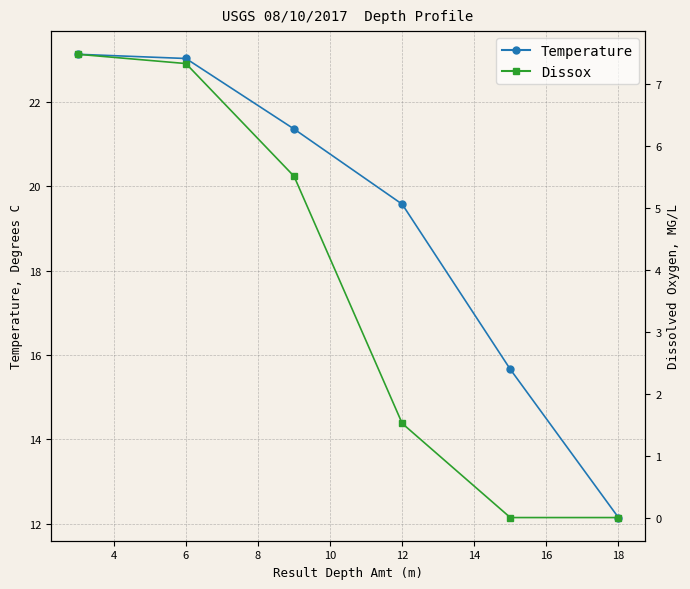

How many lines are shown in the chart?

2